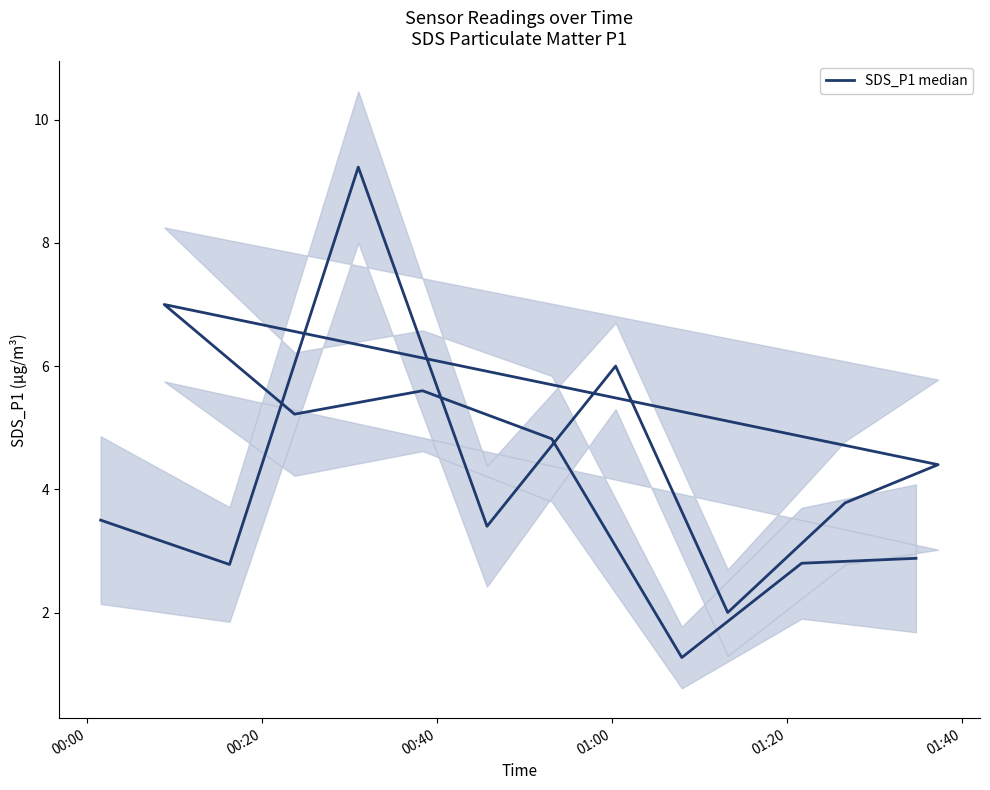

What is the minimum value shown in the chart?

1.3